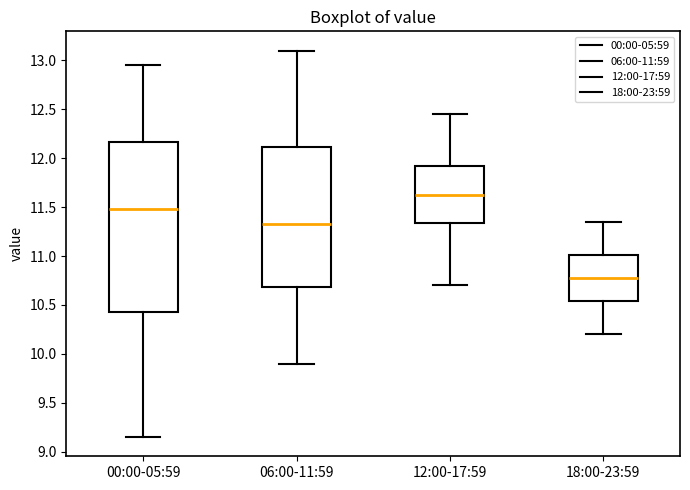

Where does the upper whisker of the box for 06:00-11:59 end on the y-axis? The values are not printed on the chart, so give them approximately, as read against the axis.

13.10